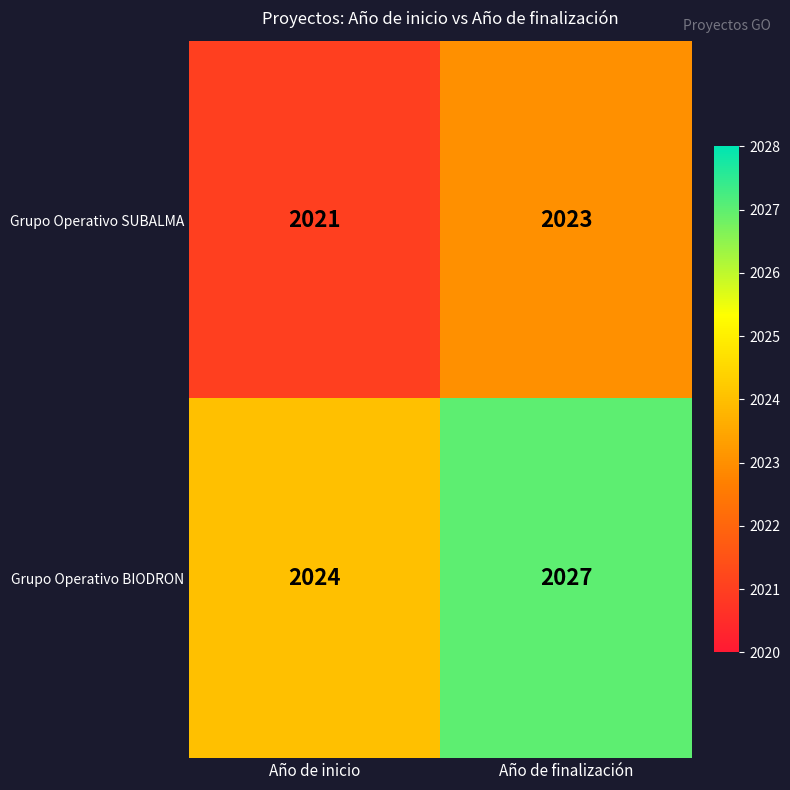

Rank the series by their average value, from lowest to highest.

Grupo Operativo SUBALMA, Grupo Operativo BIODRON